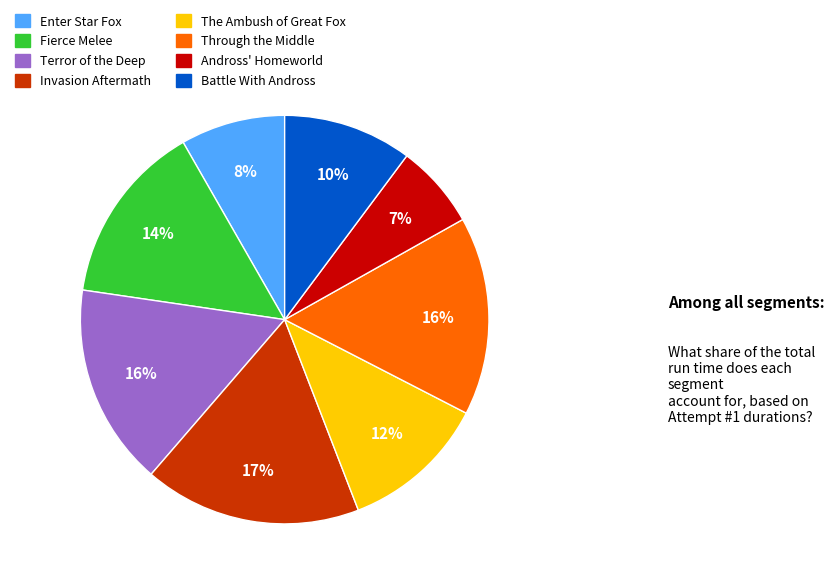

To the nearest percent, what portion does Enter Star Fox represent?

8%